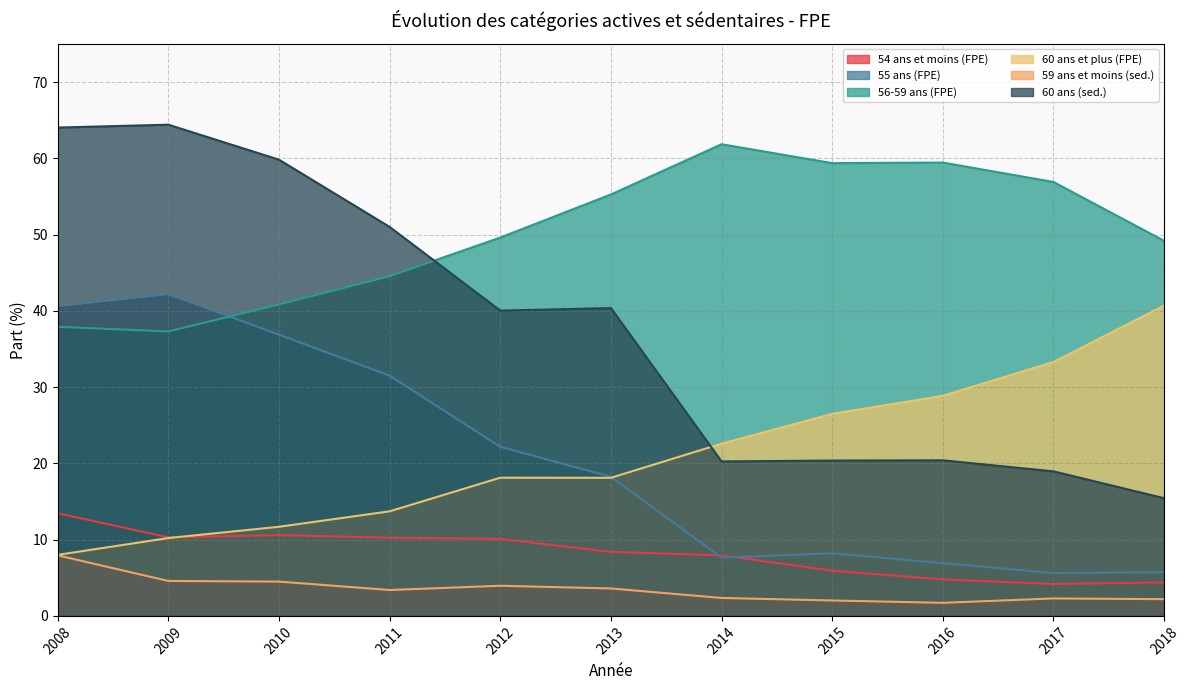

List the labels in order of 56-59 ans (FPE) value, smallest first.

2009, 2008, 2010, 2011, 2018, 2012, 2013, 2017, 2015, 2016, 2014